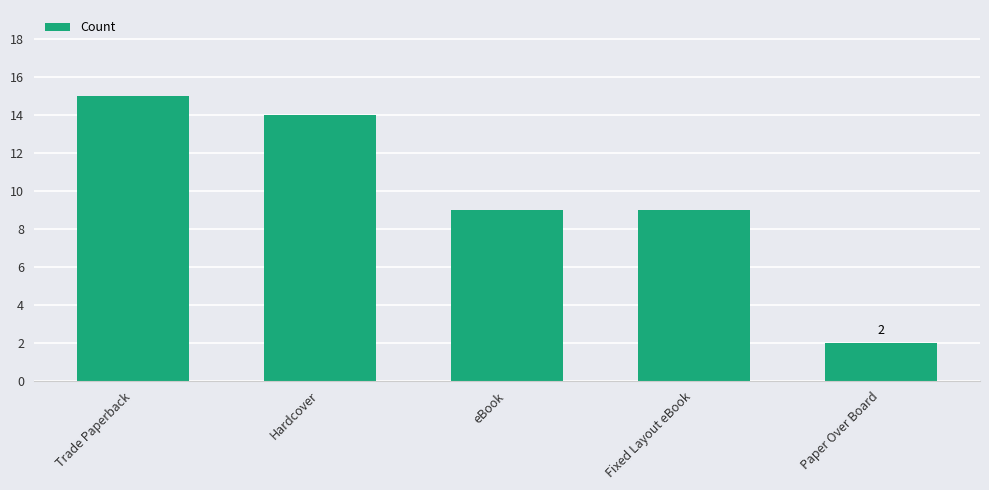

What is the maximum value shown in the chart?

15